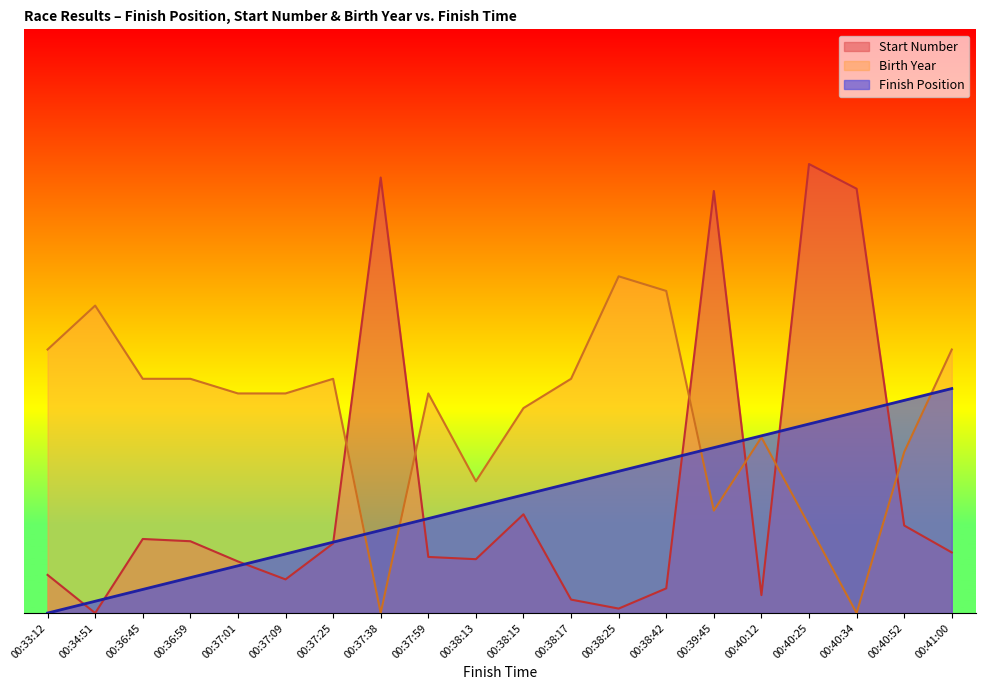

Where do Start Number and Birth Year first cross each other?

00:37:25 and 00:37:38